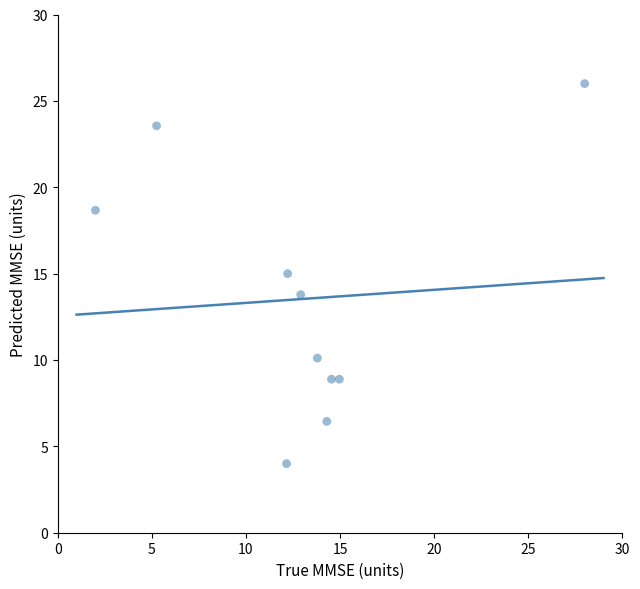

What is the range of Y values (max minus min)?

22.0